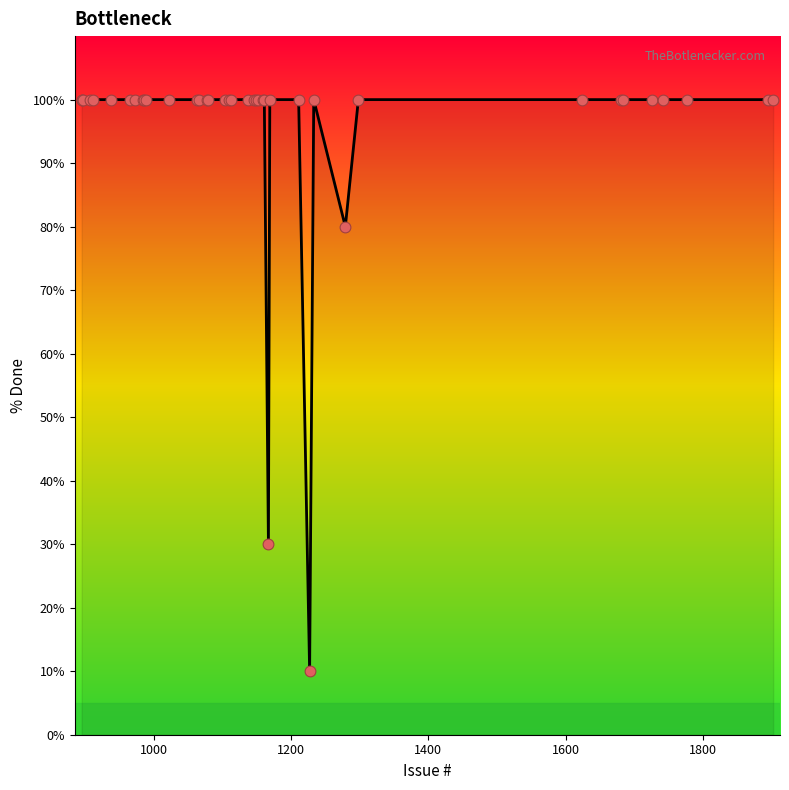

What is the difference between the maximum and minimum values?

90